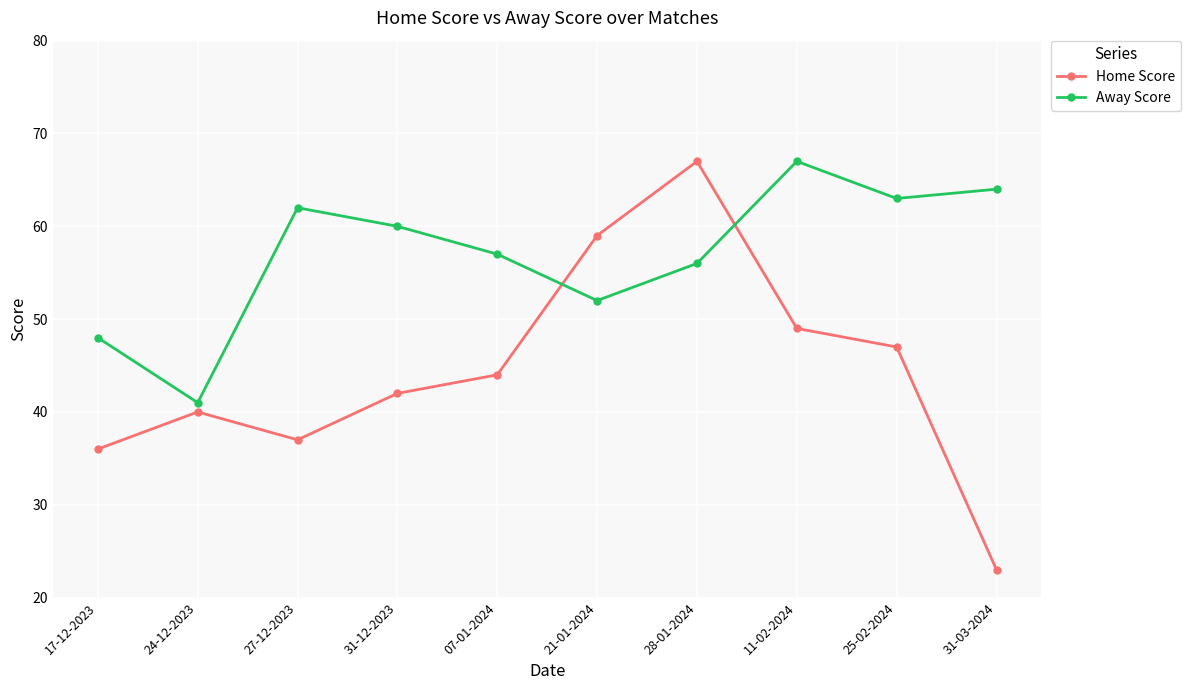

How many data points does each series have?

10